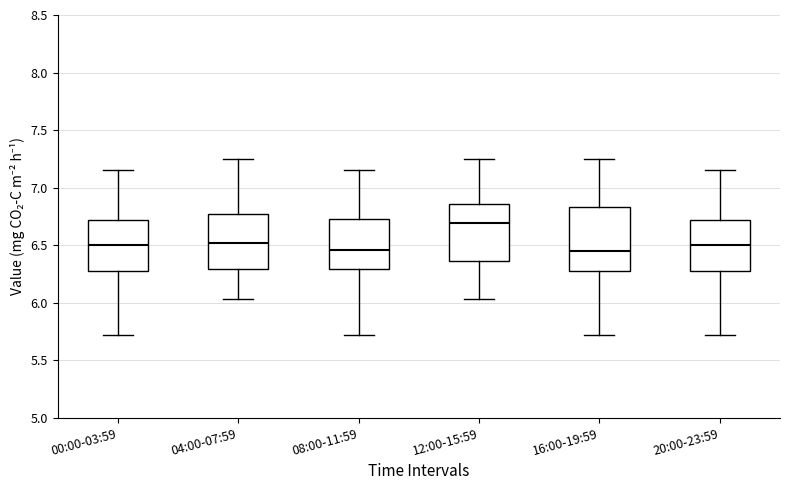

Reading left to right, read every box against the y-axis: the position of its median line, the range the box covers, and the ends of its whiskers. The values are not printed on the chart, so give them approximately, as read against the axis.

00:00-03:59: median 6.50, box 6.25 to 6.70, whiskers 5.70 to 7.15
04:00-07:59: median 6.50, box 6.30 to 6.75, whiskers 6.05 to 7.25
08:00-11:59: median 6.45, box 6.30 to 6.75, whiskers 5.70 to 7.15
12:00-15:59: median 6.70, box 6.35 to 6.85, whiskers 6.05 to 7.25
16:00-19:59: median 6.45, box 6.30 to 6.85, whiskers 5.70 to 7.25
20:00-23:59: median 6.50, box 6.25 to 6.70, whiskers 5.70 to 7.15